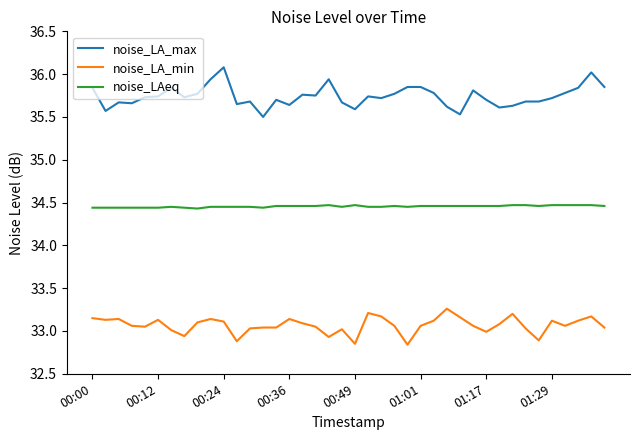

True or false: noise_LAeq and noise_LA_min intersect in this chart.

False